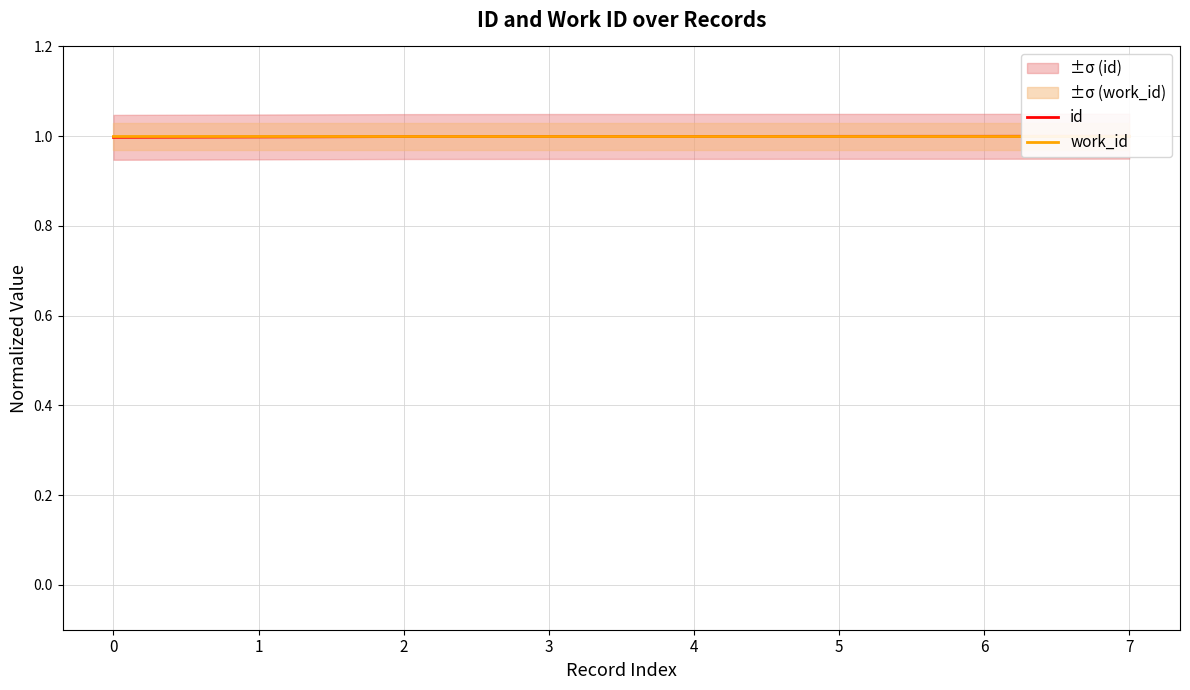

List the series in order of their overall mean, lowest first.

id, work_id